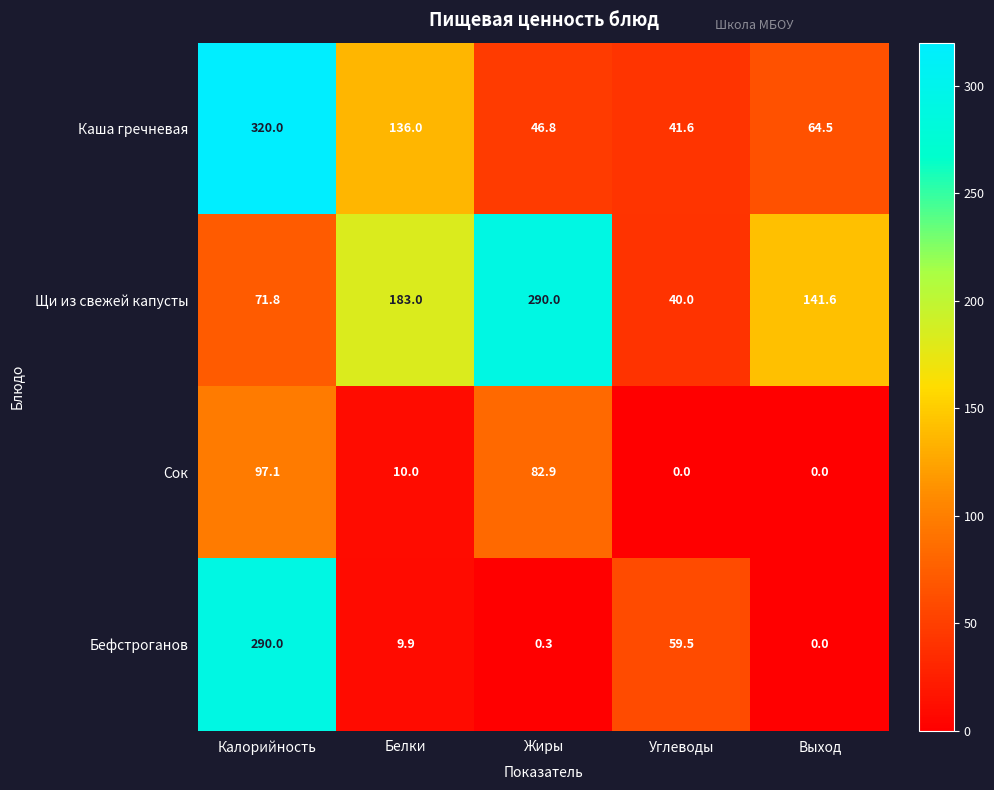

How many distinct data groups are displayed?

4